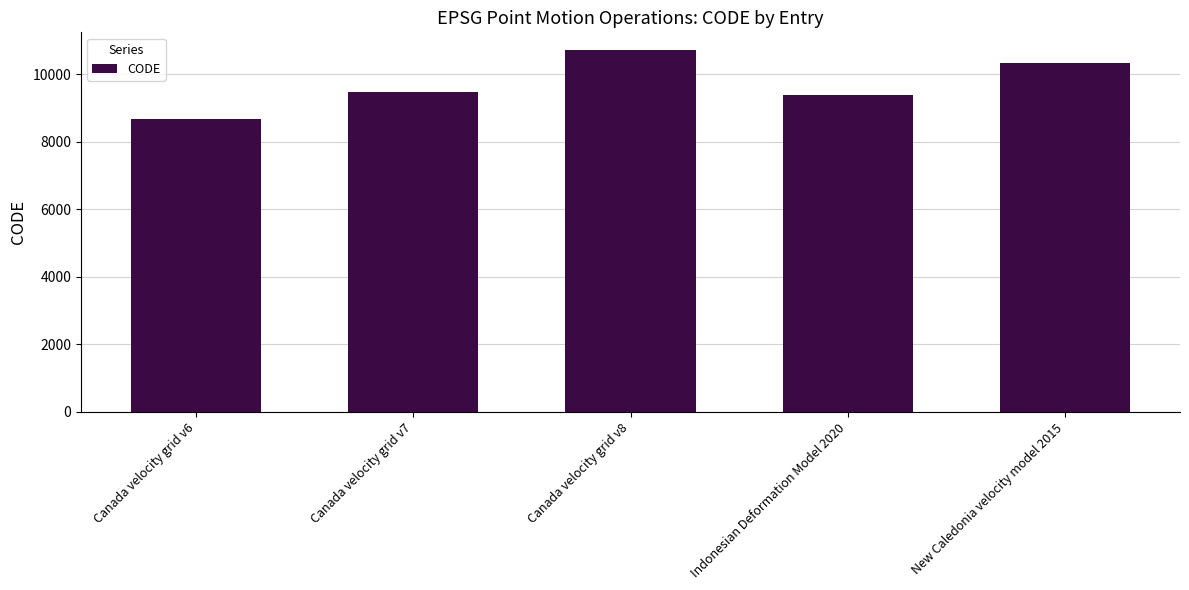

Which label corresponds to the largest value in the chart?

Canada velocity grid v8